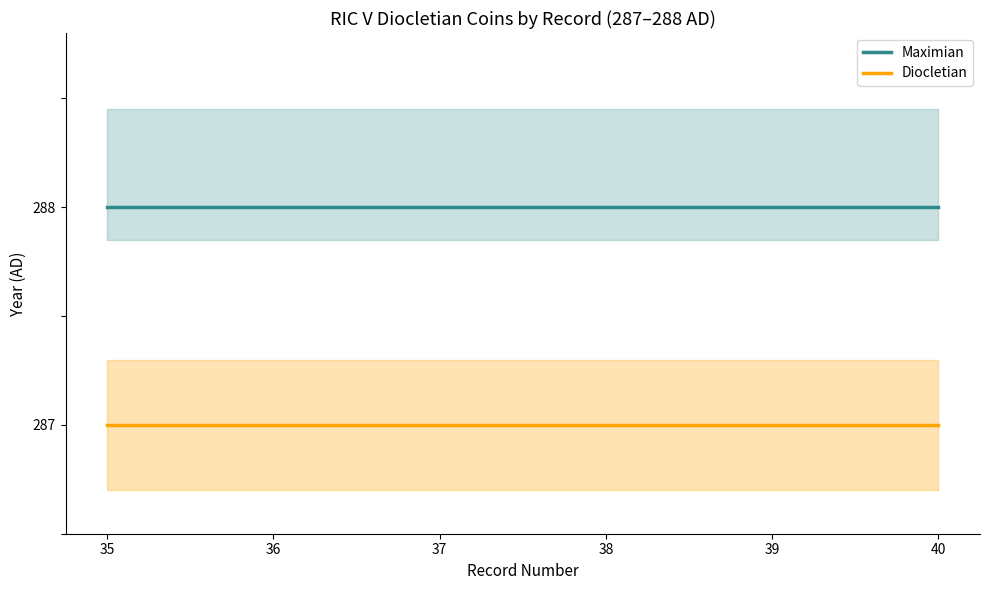

Which label corresponds to the smallest value in the chart?

35